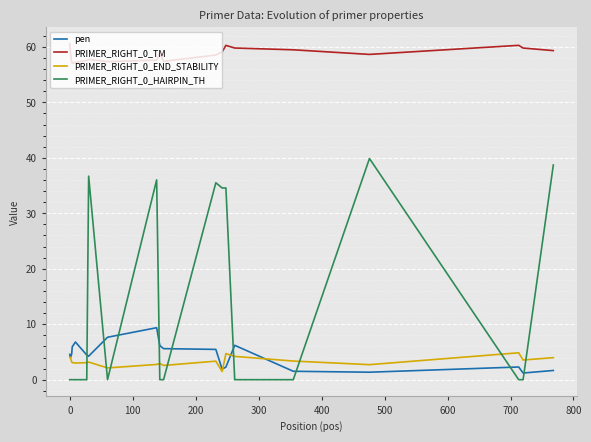

How many lines are shown in the chart?

4